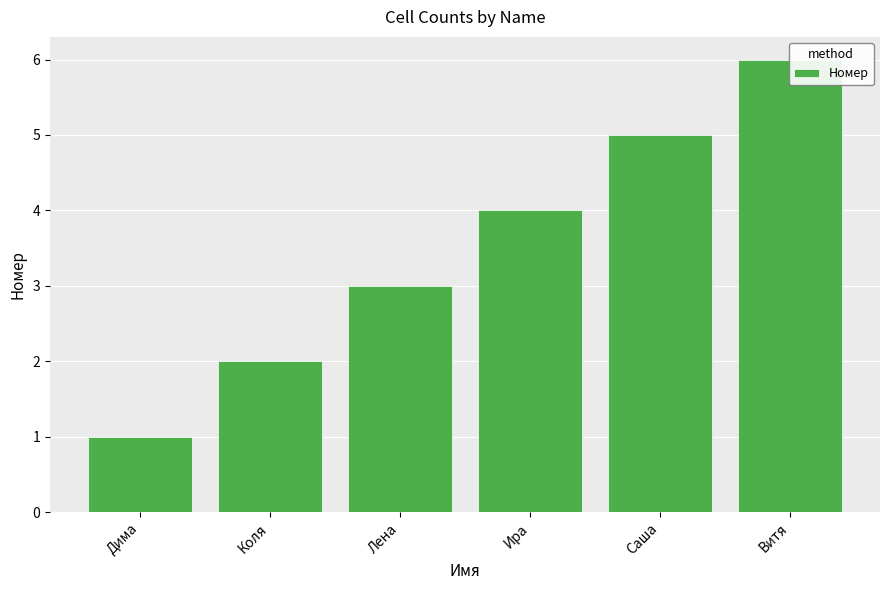

Reading left to right, extract all data points from this chart.

Дима=1	Коля=2	Лена=3	Ира=4	Саша=5	Витя=6